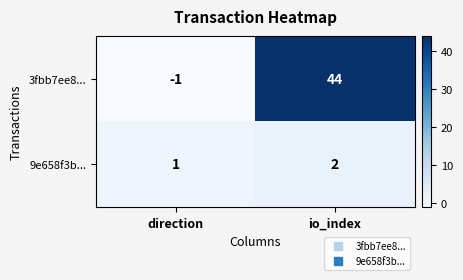

Where is 3fbb7ee8... nearest to the value 21?

direction